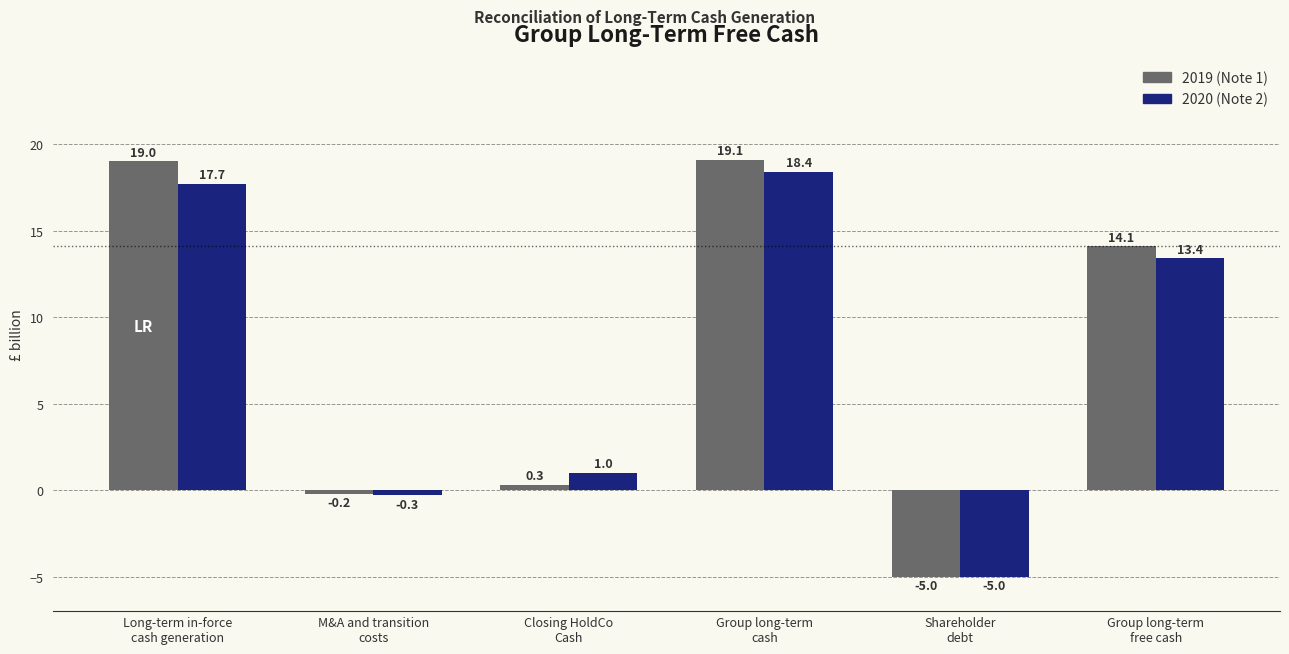

What is the greatest value displayed?

19.1